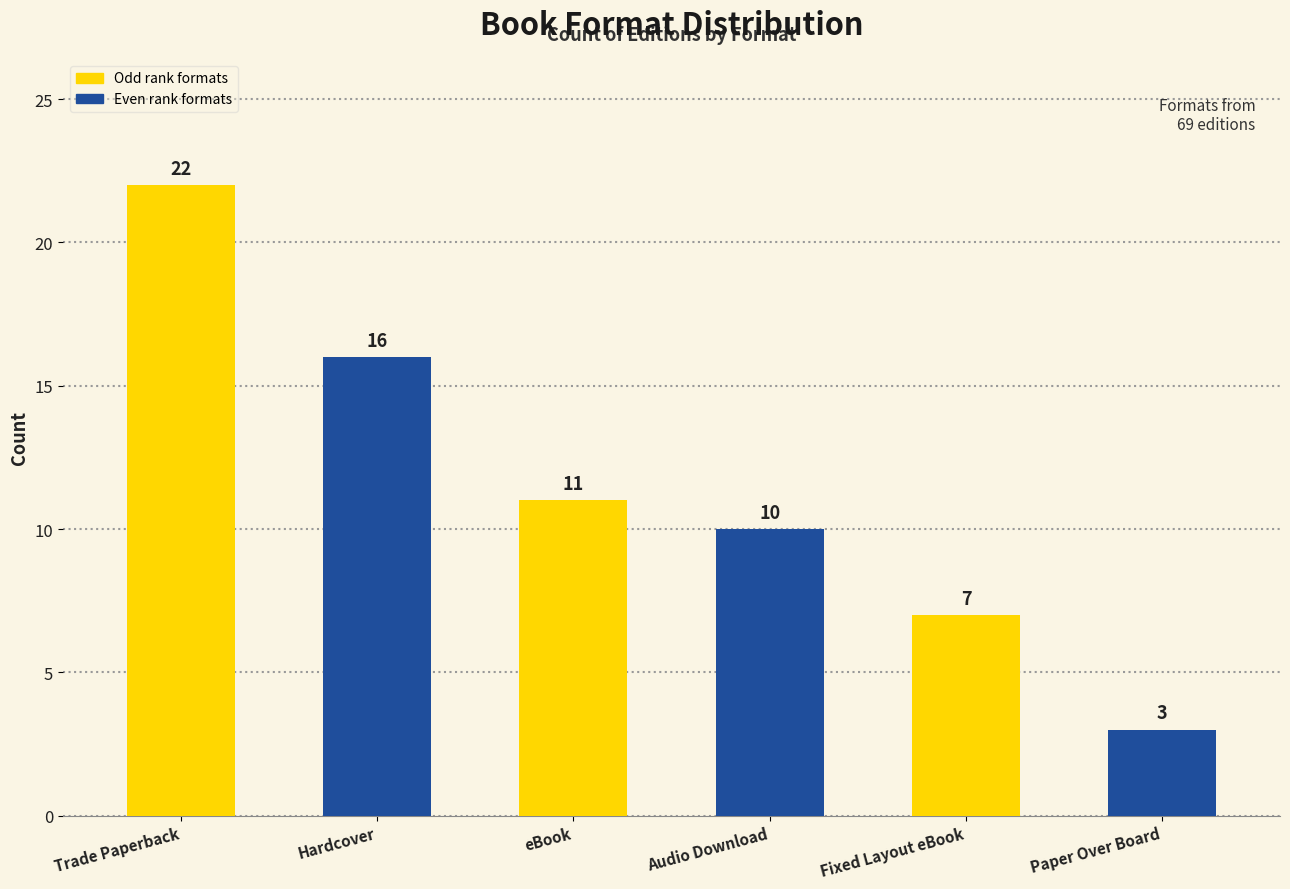

Rank the categories by value from lowest to highest.

Paper Over Board, Fixed Layout eBook, Audio Download, eBook, Hardcover, Trade Paperback